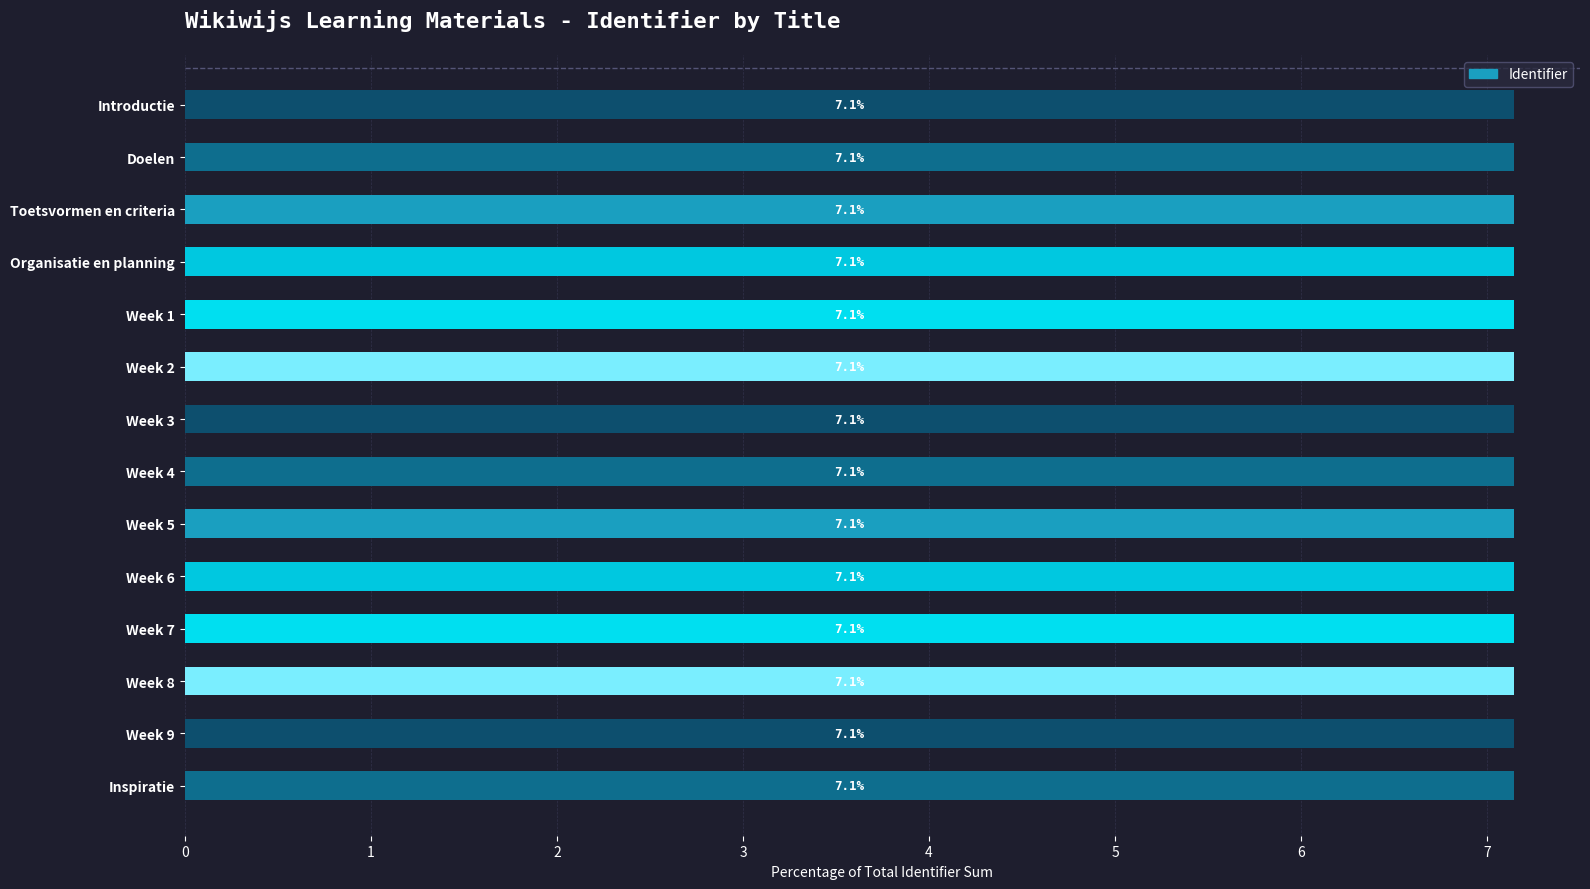

True or false: the data shows 7.1 at Week 5.

True